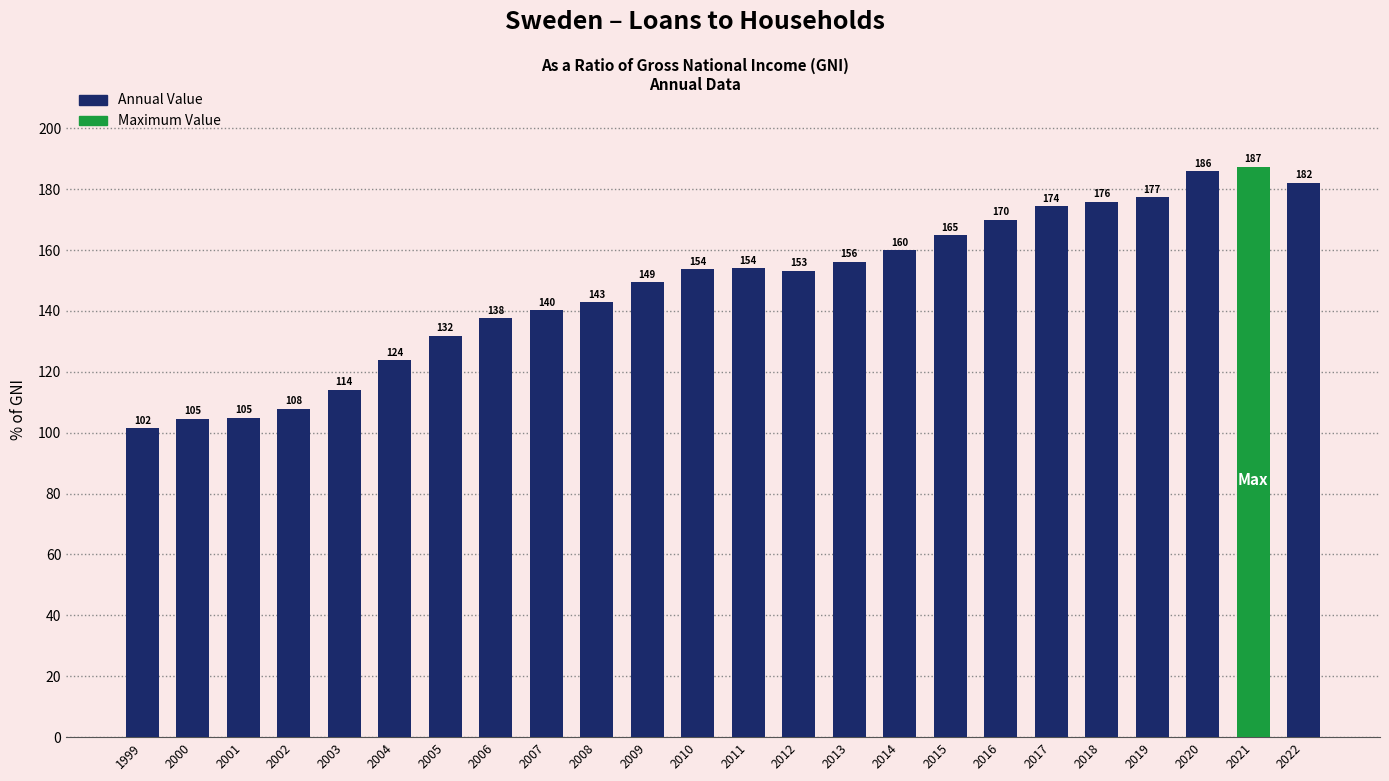

What is the sum of all values?

3553.3